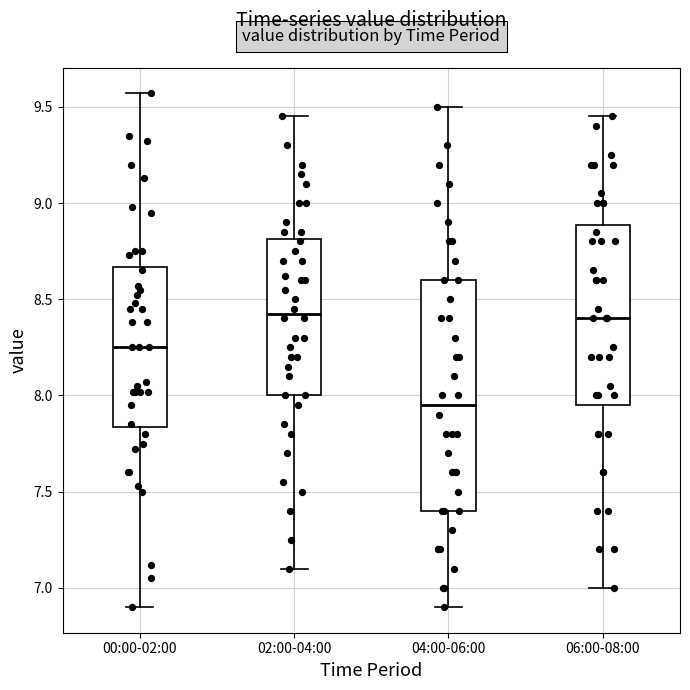

Reading left to right, transcribe this box plot: for each box, give where its median line is, the range the box spans, and where its two whiskers end, as read against the y-axis. The values are not printed on the chart, so give them approximately, as read against the axis.

00:00-02:00: median 8.25, box 7.85 to 8.65, whiskers 6.90 to 9.55
02:00-04:00: median 8.45, box 8.00 to 8.80, whiskers 7.10 to 9.45
04:00-06:00: median 7.95, box 7.40 to 8.60, whiskers 6.90 to 9.50
06:00-08:00: median 8.40, box 7.95 to 8.90, whiskers 7.00 to 9.45